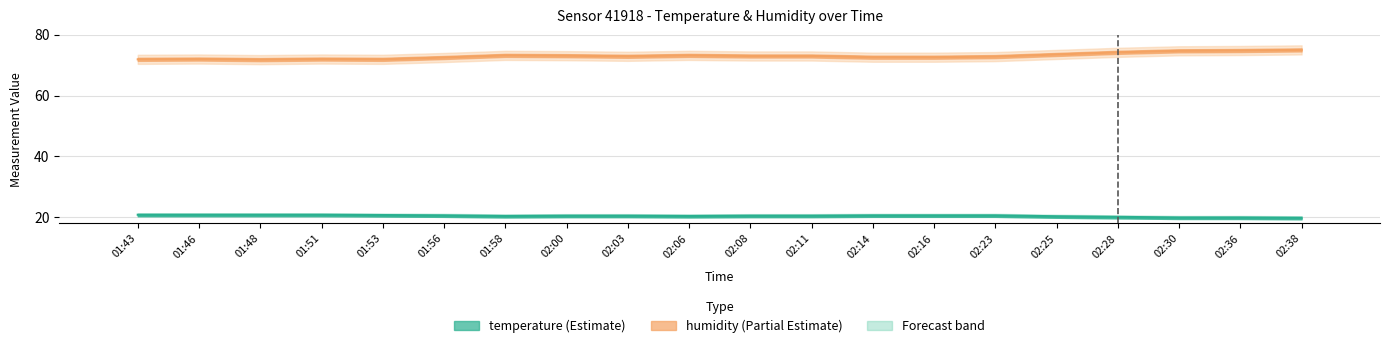

The humidity series shows 74.2 at 02:28. True or false?

True